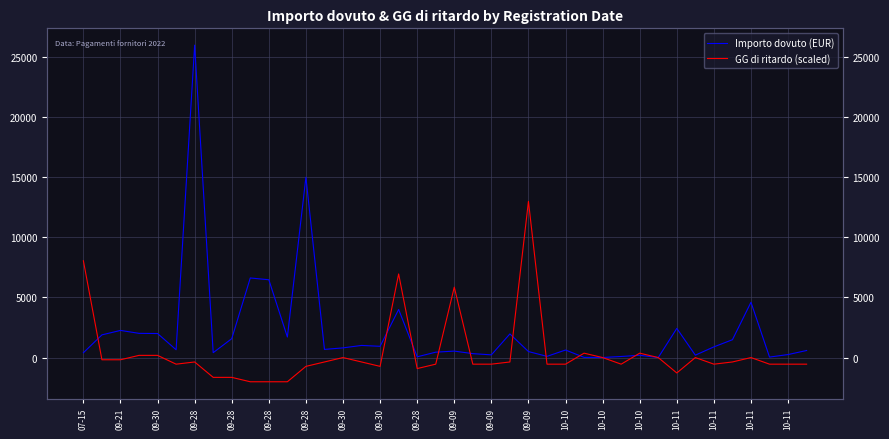

Rank the series by their maximum value, from highest to lowest.

Importo dovuto (EUR), GG di ritardo (scaled)